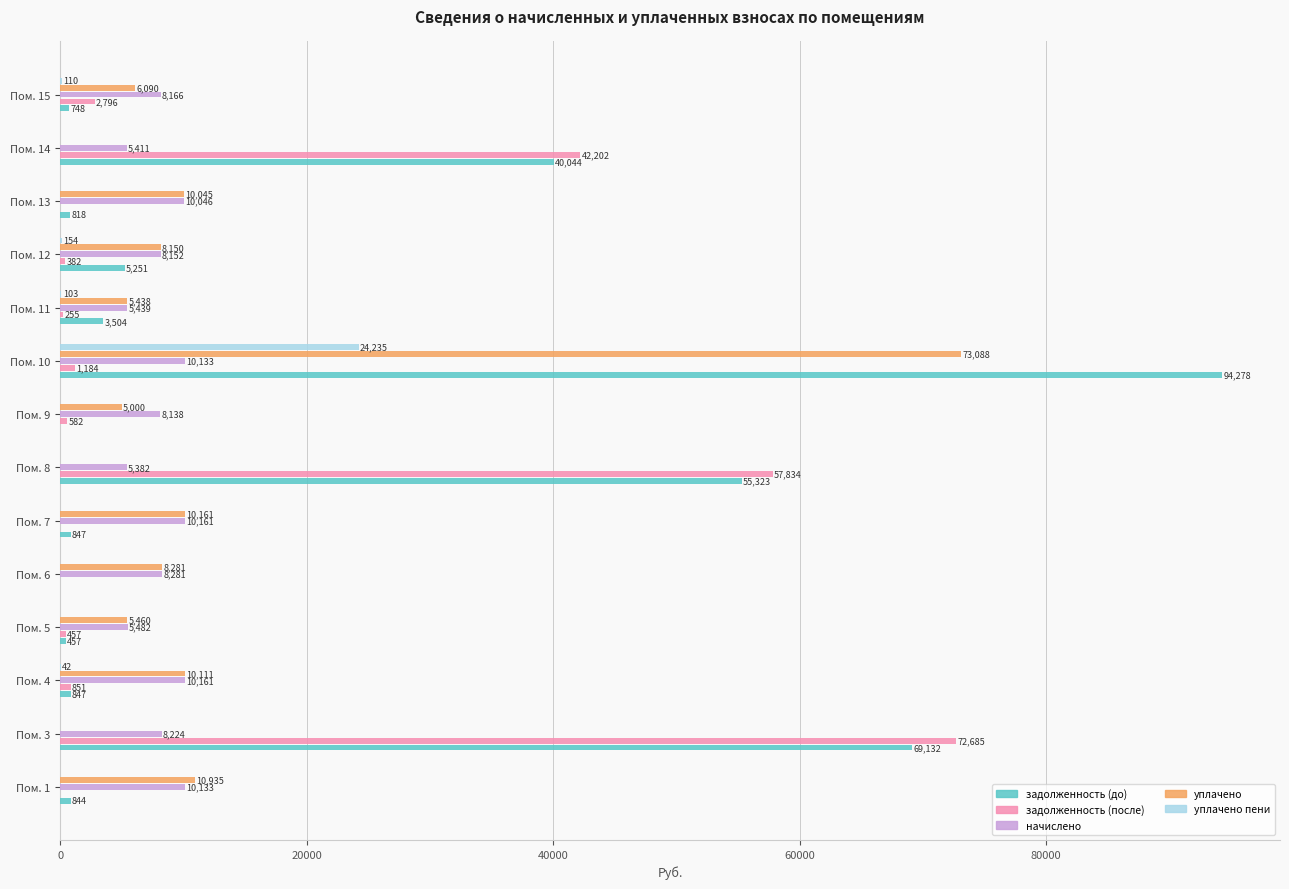

At which category is the sum across all series the highest?

Пом. 10